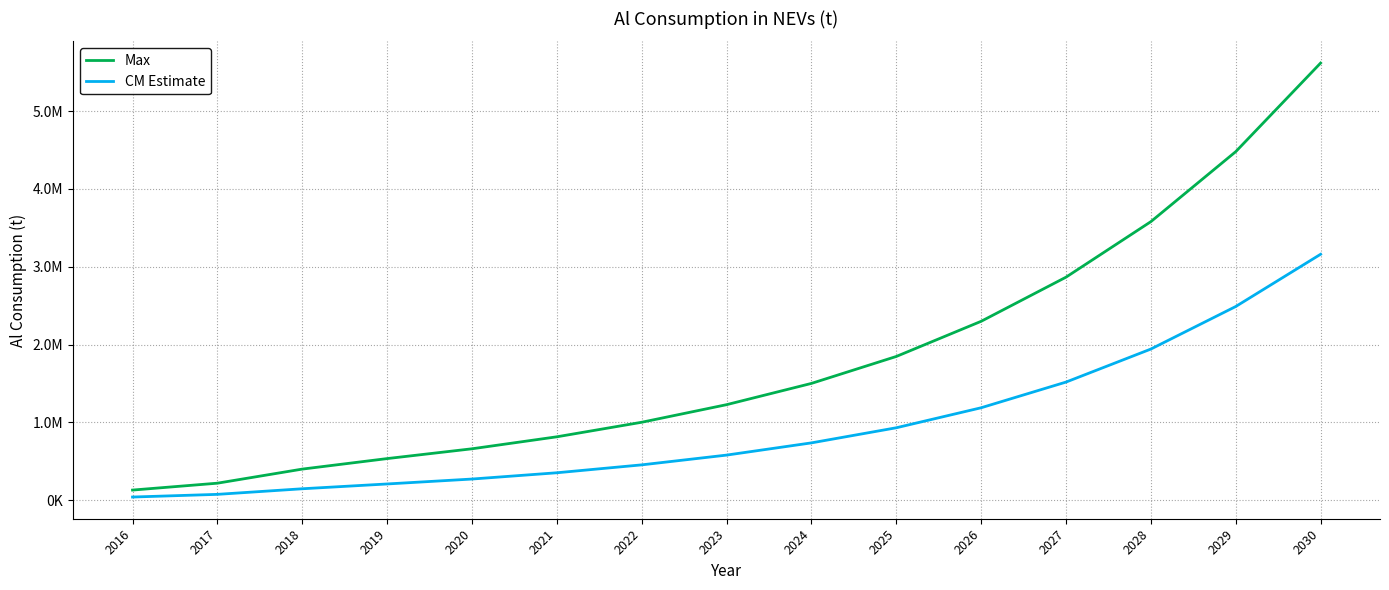

At 2022, list the series in order from smallest to largest.

CM Estimate, Max